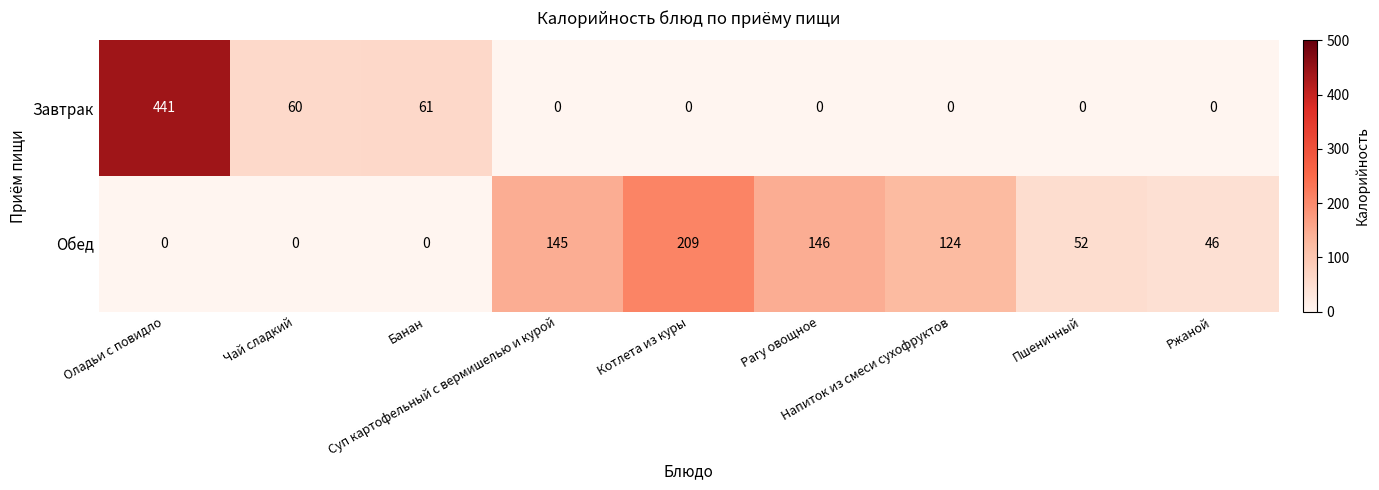

What is the spread (max minus min) of values at Ржаной?

46